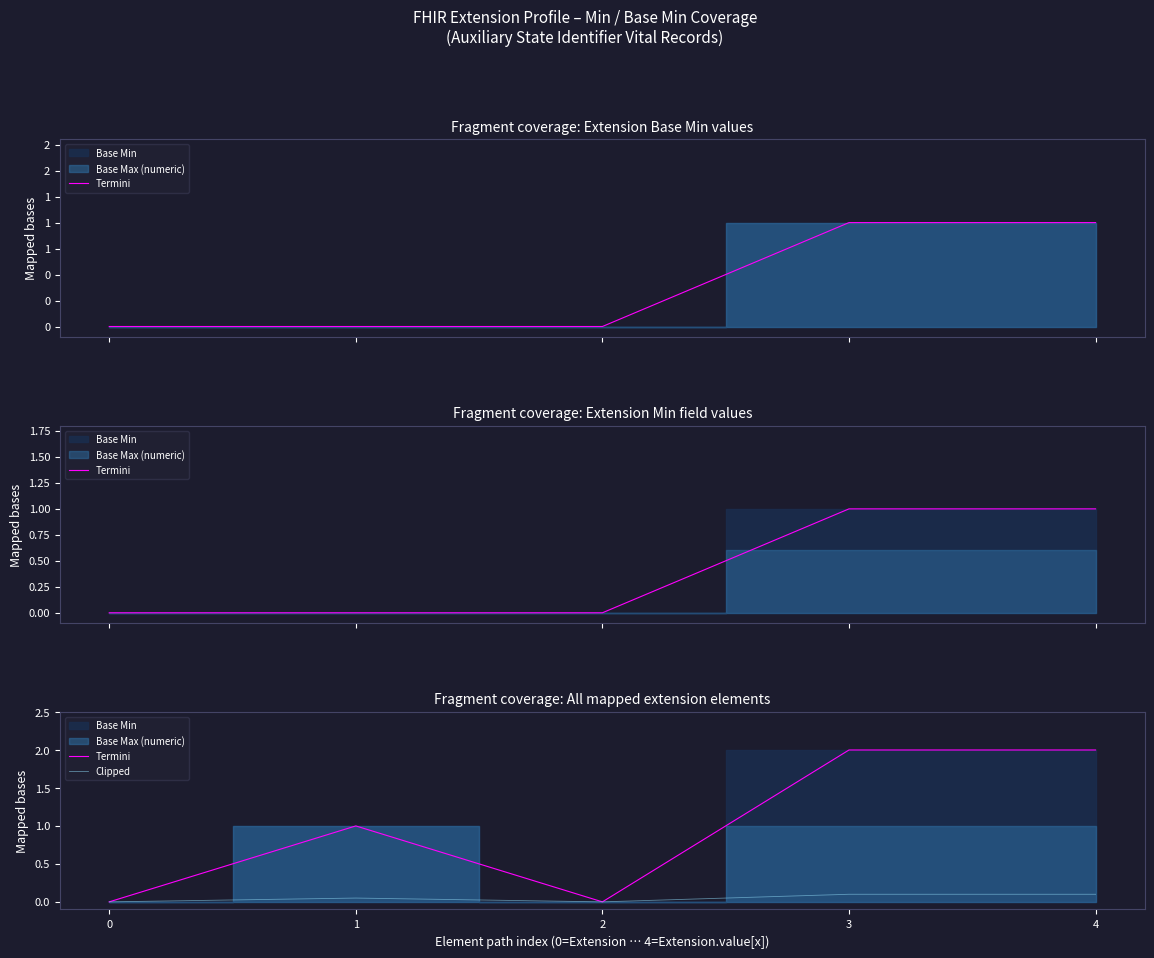

At which label does Termini first exceed 1?

3